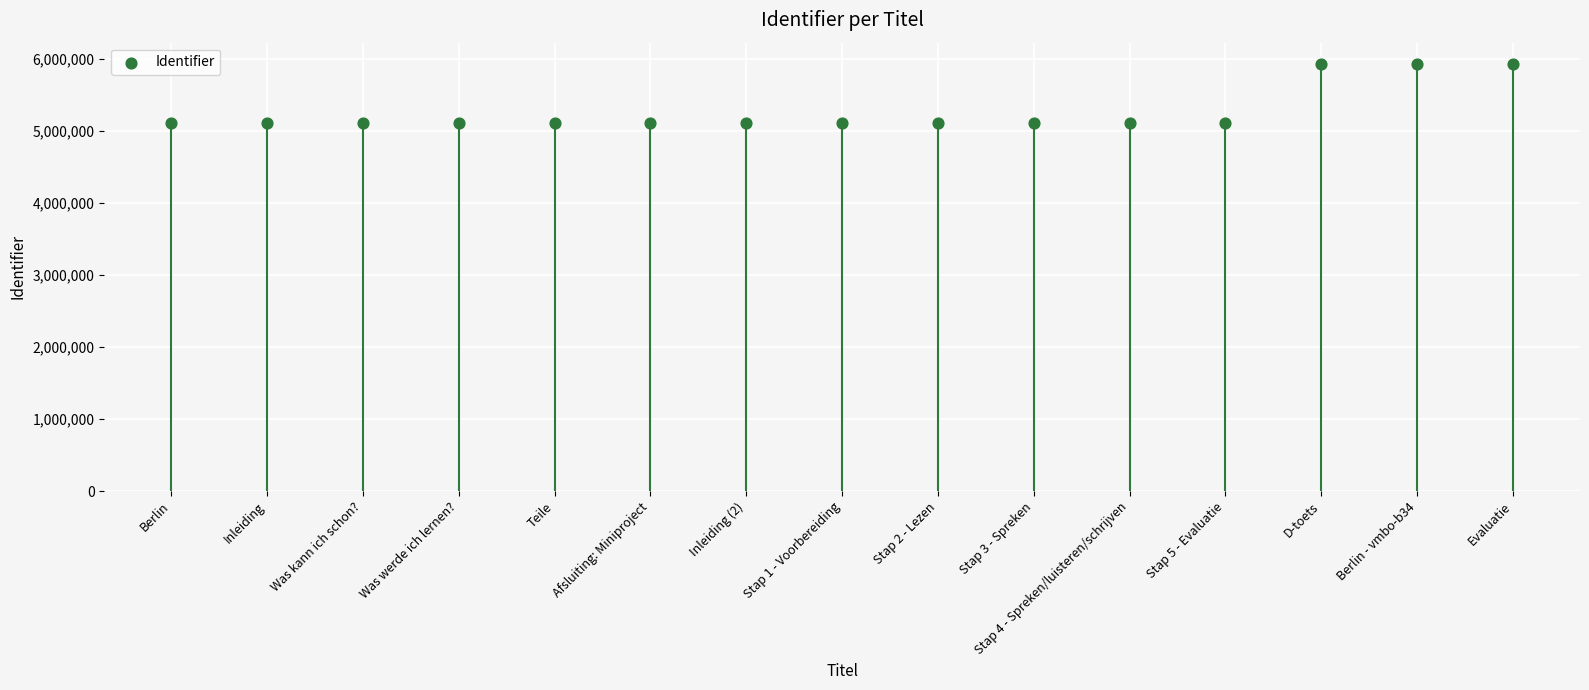

What is the ratio of the value at Afsluiting: Miniproject to the value at Stap 5 - Evaluatie?

1.0